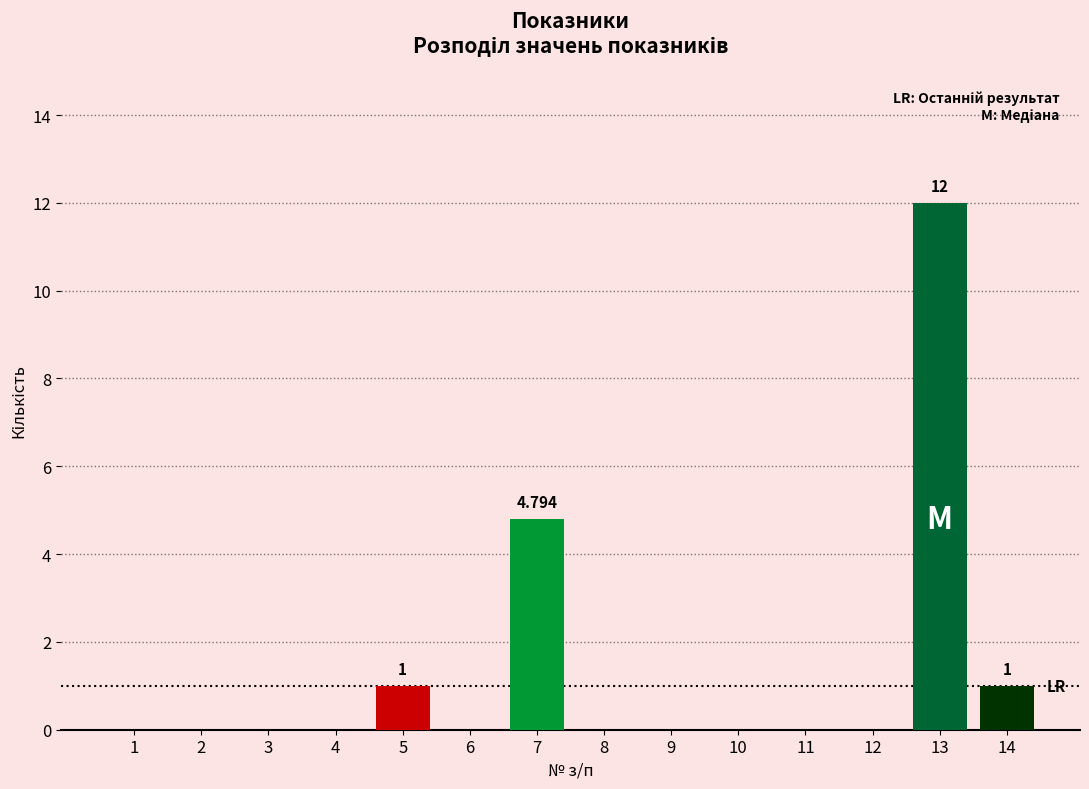

Count the number of data series in this chart.

1